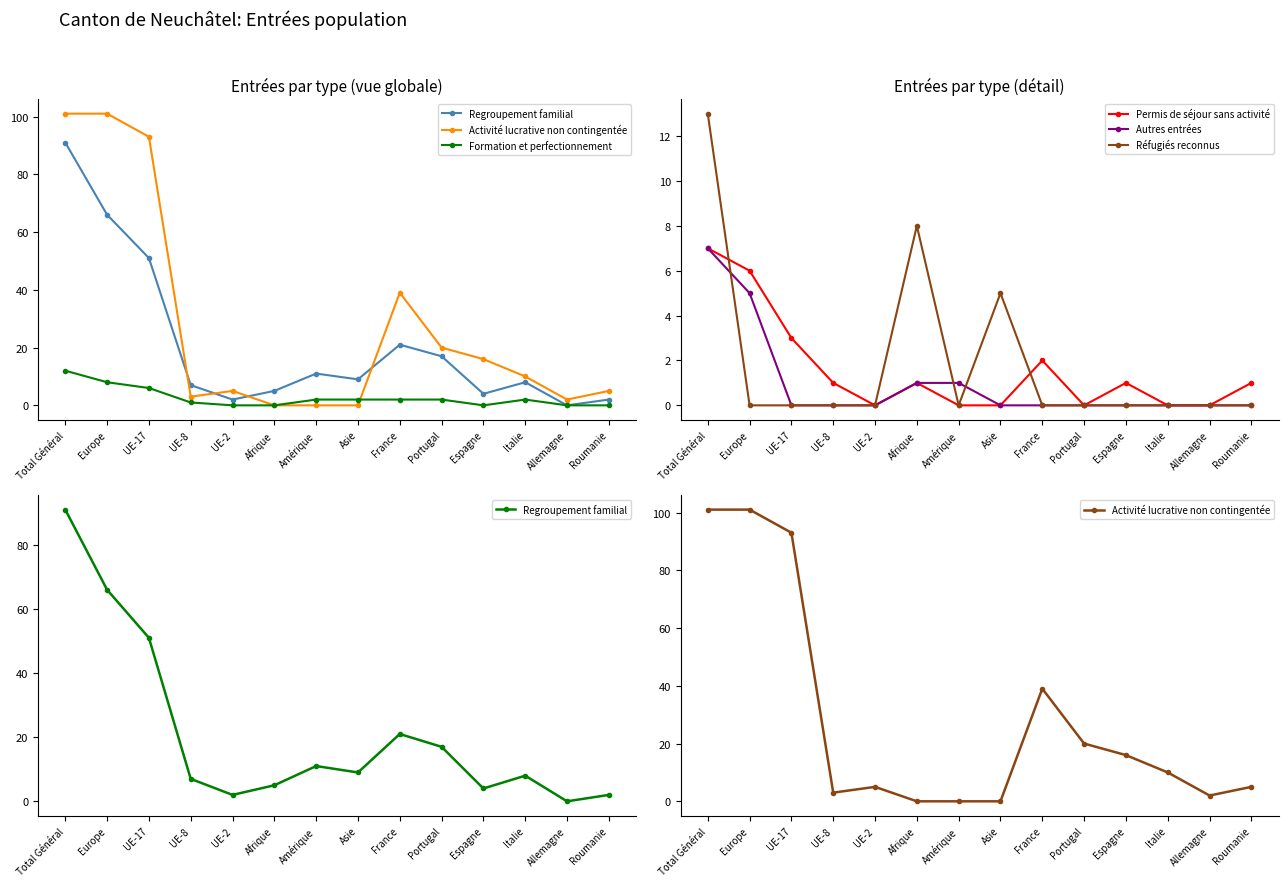

In Formation et perfectionnement, how many points are higher than both neighbors (excluding endpoints)?

1